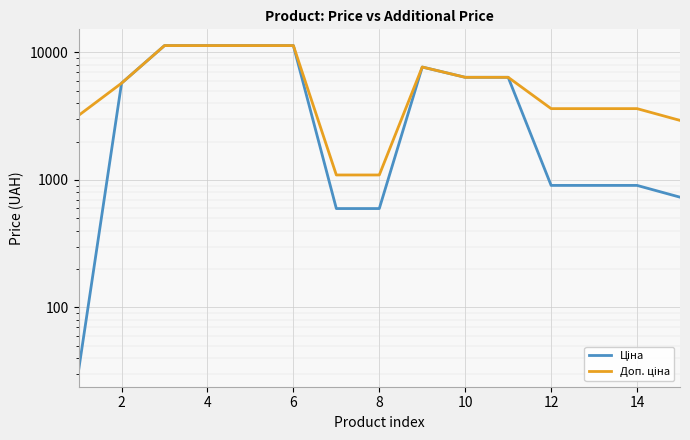

At 8, list the series in order from largest to smallest.

Доп. ціна, Ціна